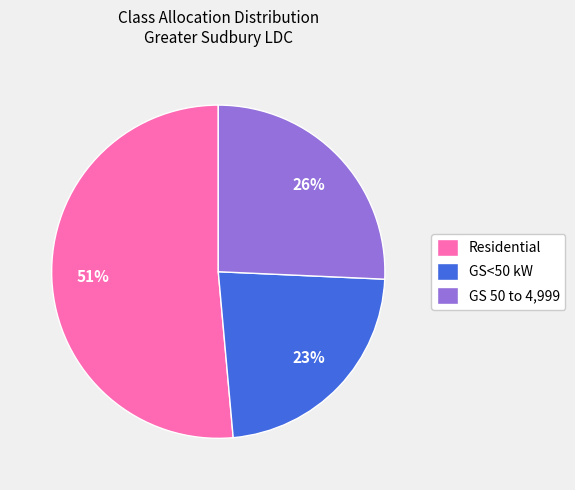

To the nearest percent, what is the combined percentage of GS 50 to 4,999 and Residential?

77%